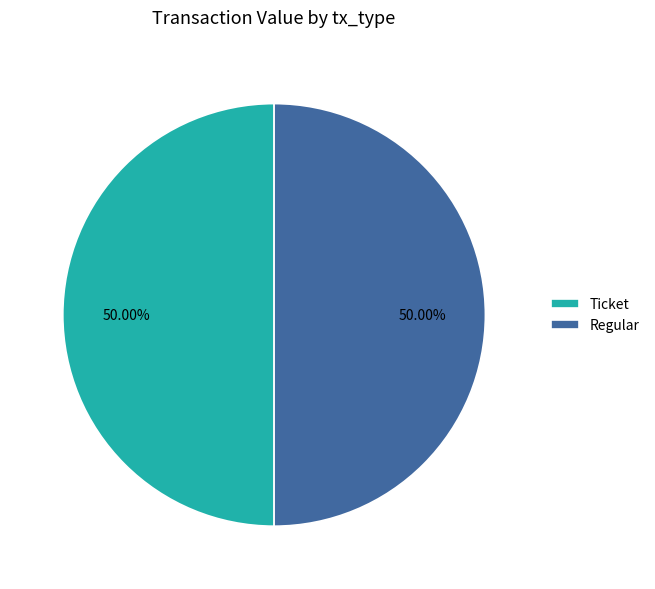

Approximately how many times larger is the value at Regular compared to Ticket?

1.0